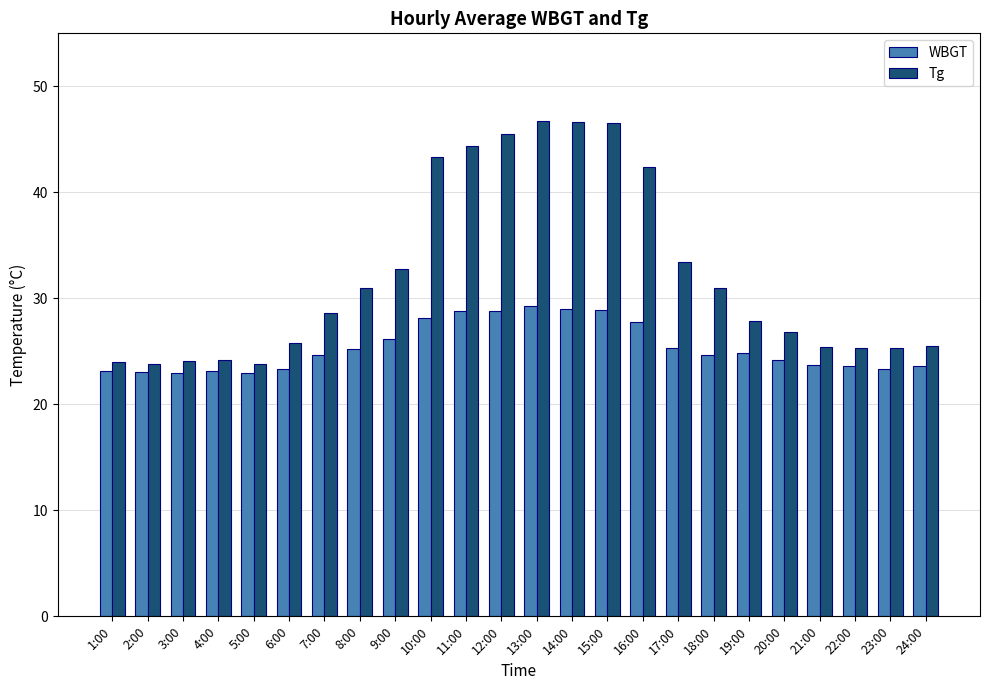

What is the maximum value for WBGT?

29.3